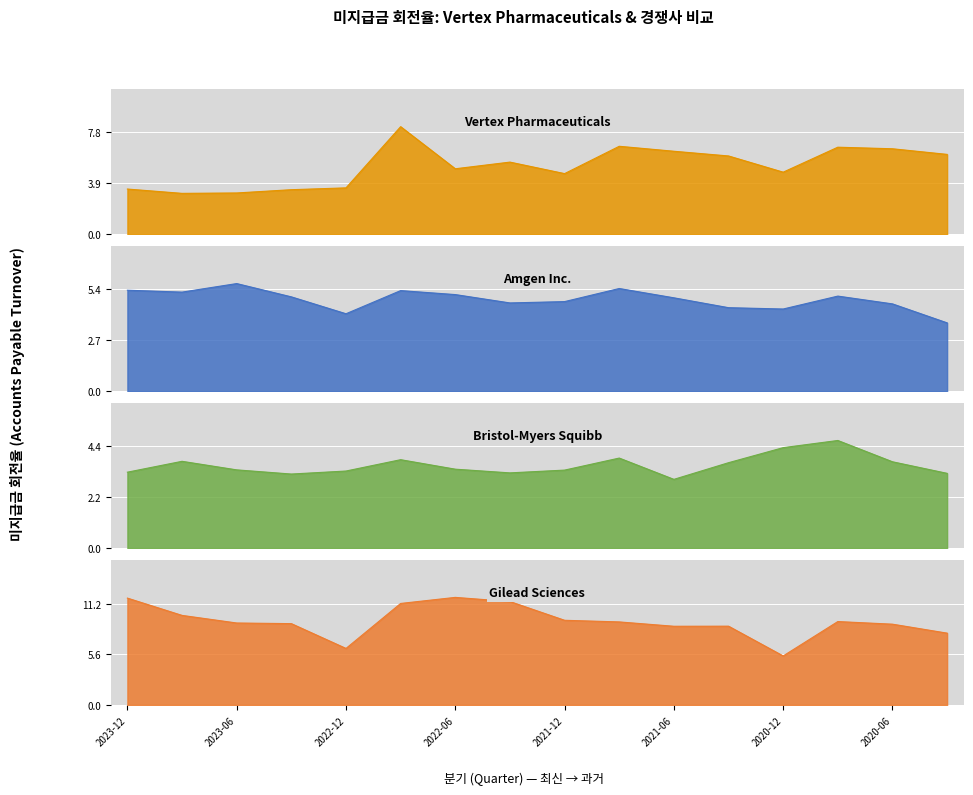

At which category does the chart reach its peak across all series?

2022-06